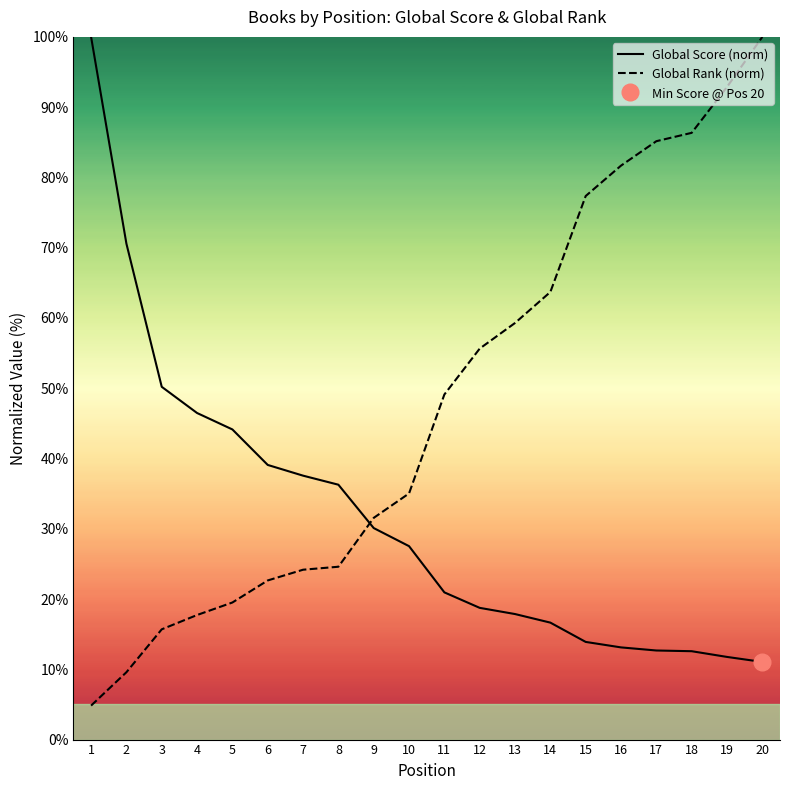

How many lines are shown in the chart?

2